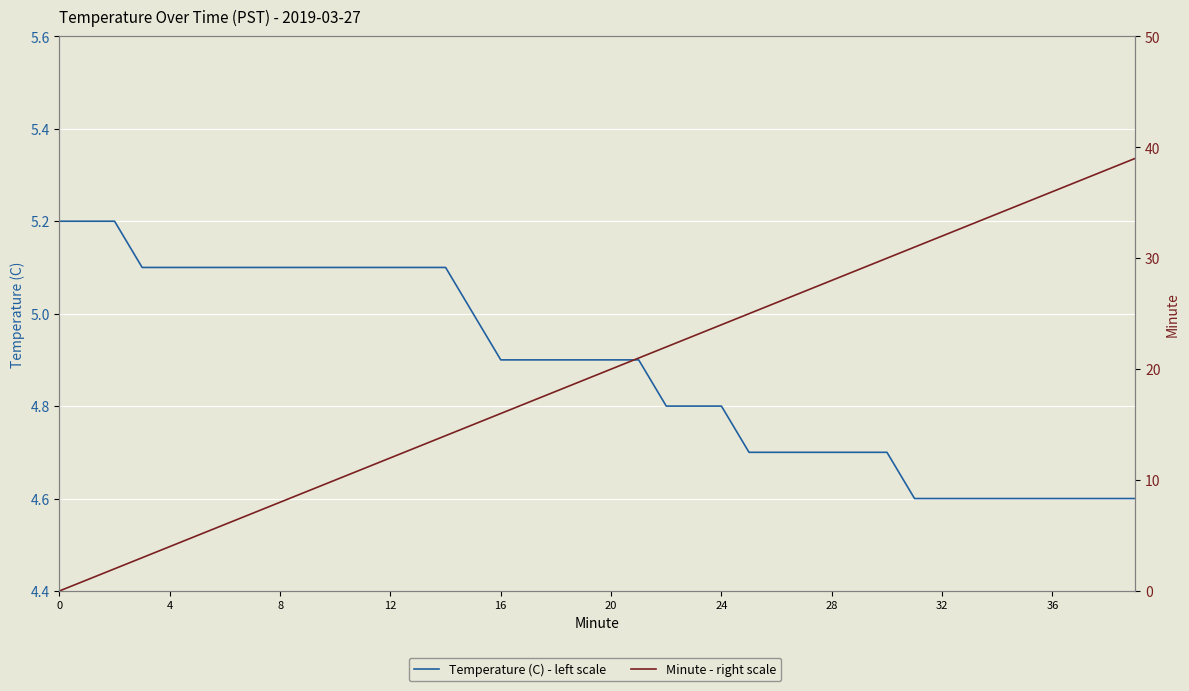

How many distinct data groups are displayed?

2